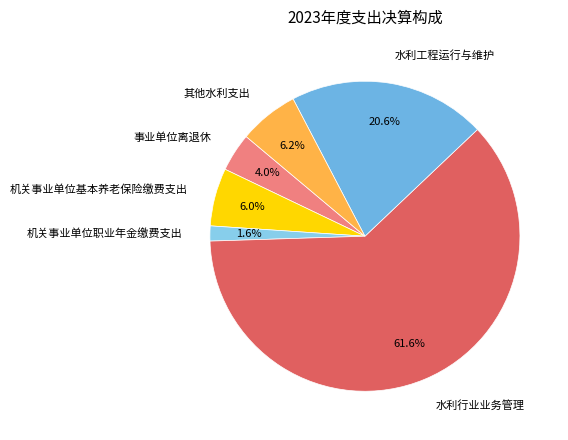

How many segments does this pie chart have?

6